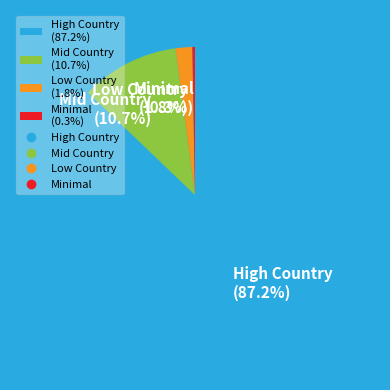

Rank the categories by value from highest to lowest.

High Country (87.2%), Mid Country (10.7%), Low Country (1.8%), Minimal (0.3%)